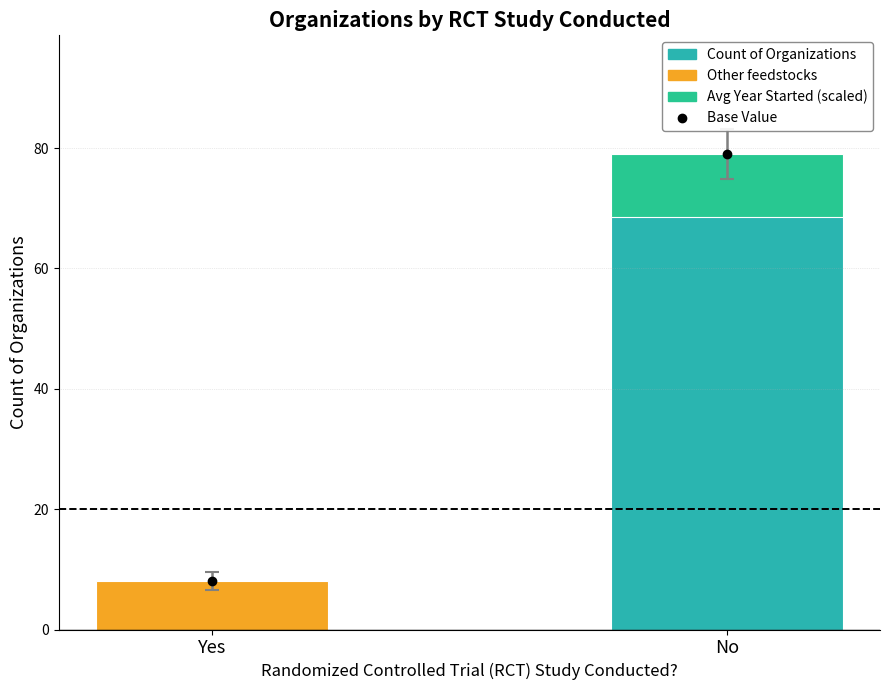

How many series are shown in this chart?

3